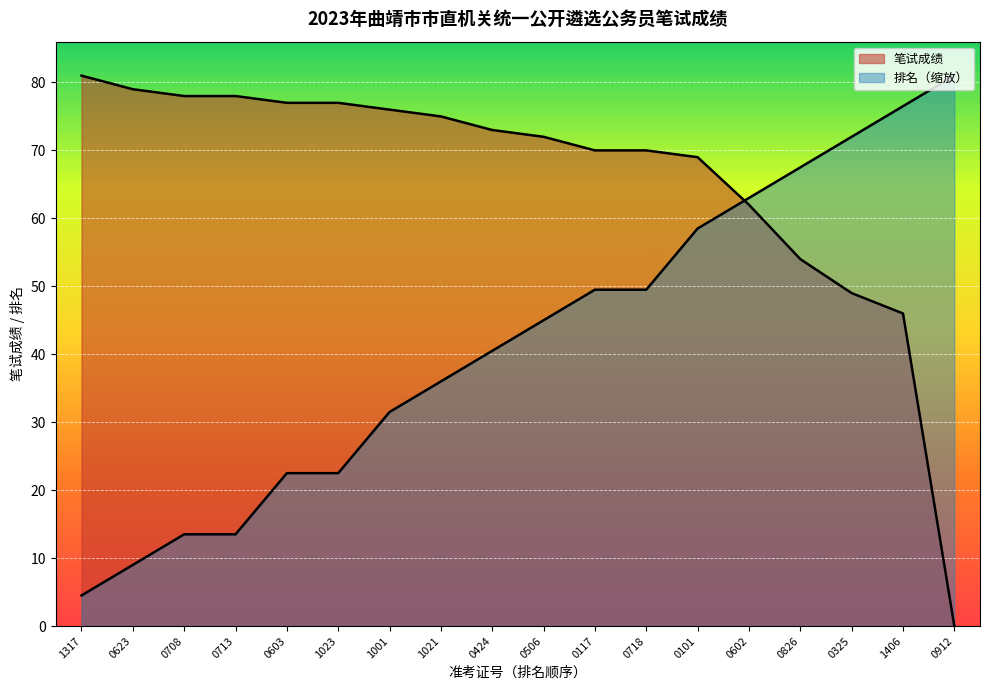

The 笔试成绩 series shows 109.3 at 0101. True or false?

False